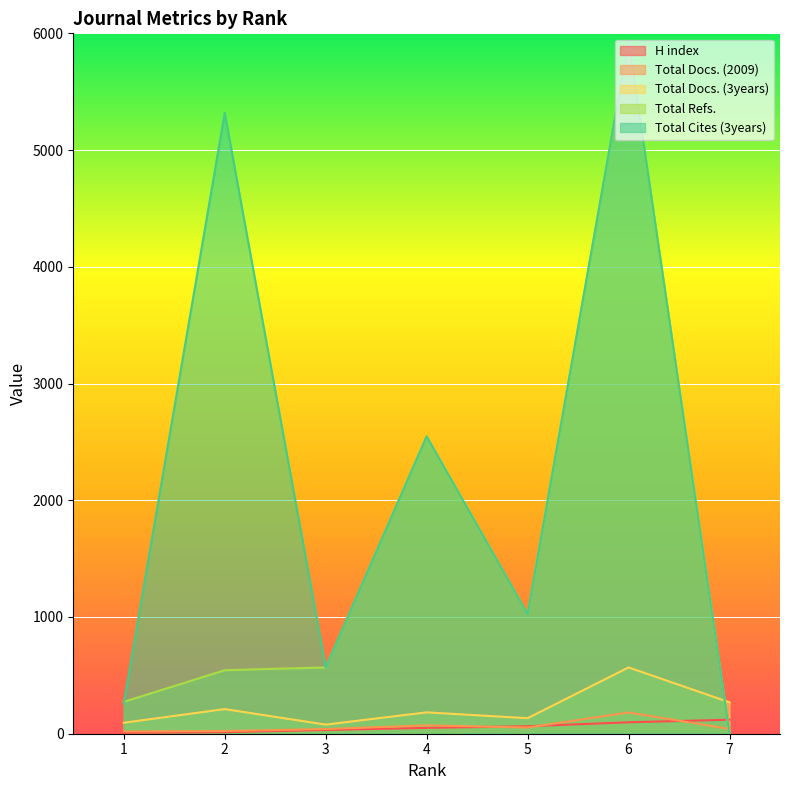

What is the difference between the maximum and minimum values in the Total Docs. (3years) series?

490